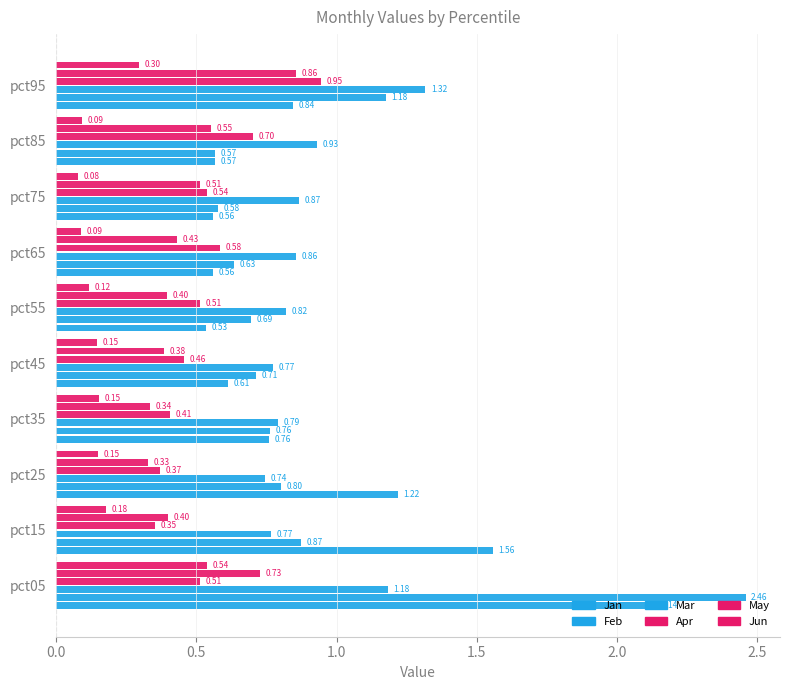

How many distinct data groups are displayed?

6